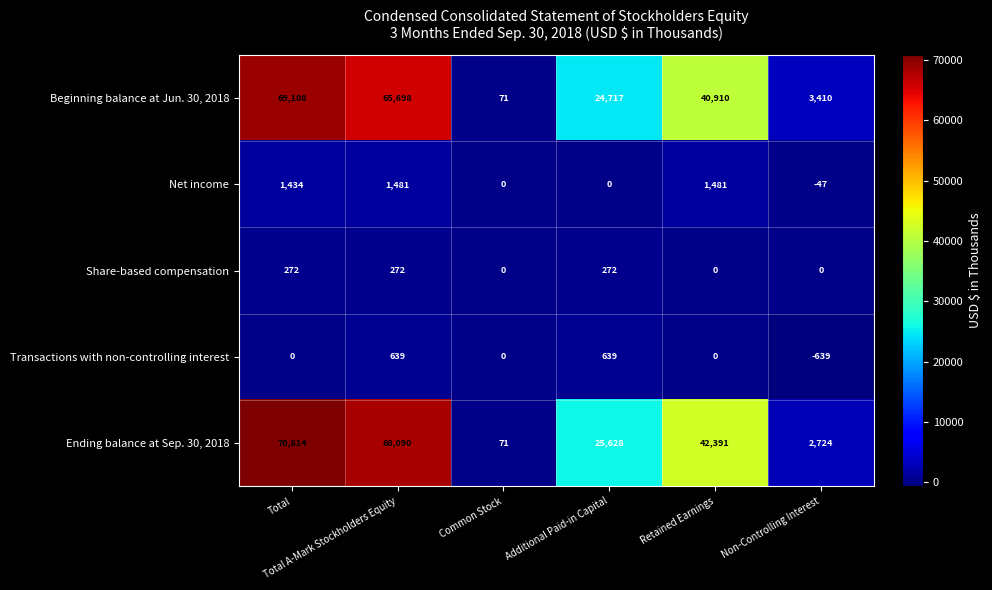

What is the highest value of the Net income series?

1481